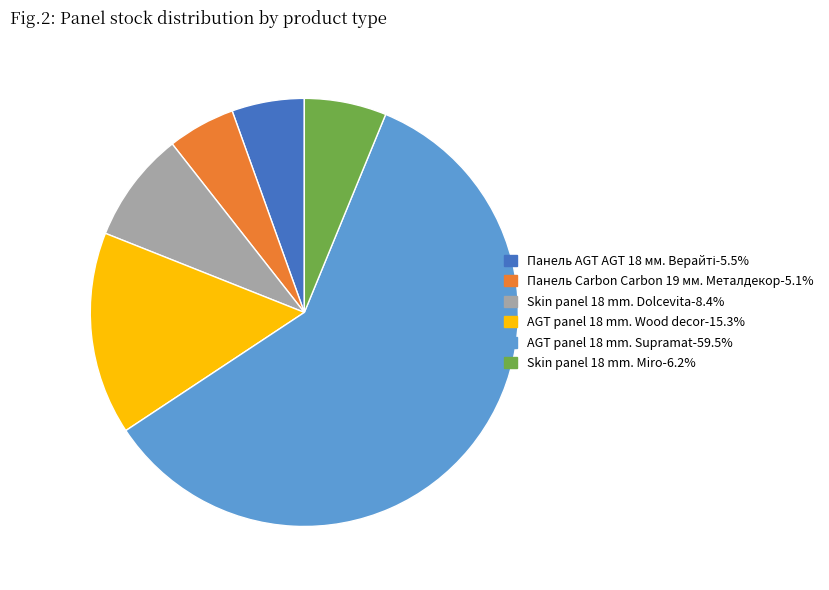

Is there a majority slice in this chart?

Yes